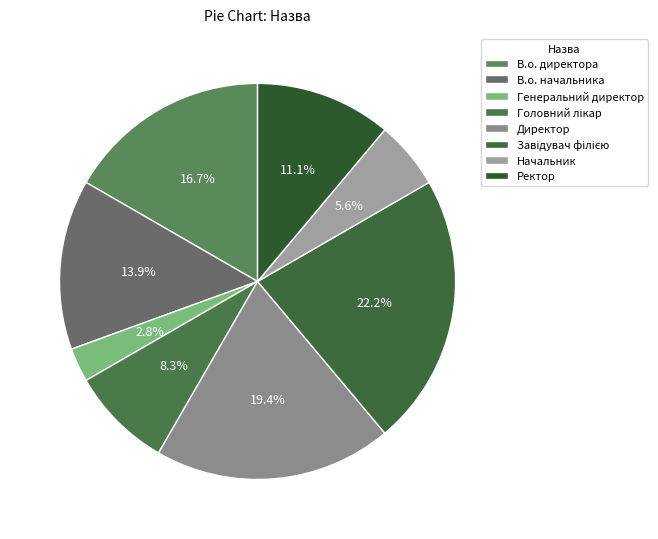

How much of the chart is everything except В.о. начальника?

86.1%